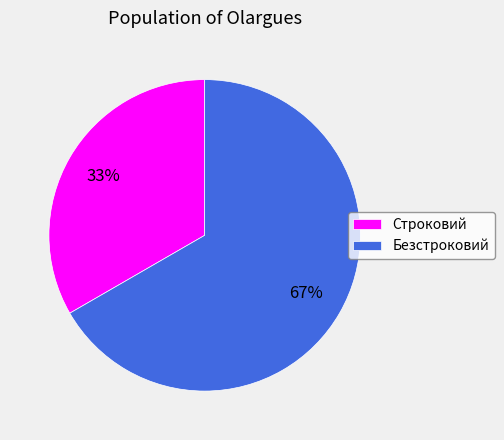

Which has a higher value, Безстроковий or Строковий?

Безстроковий